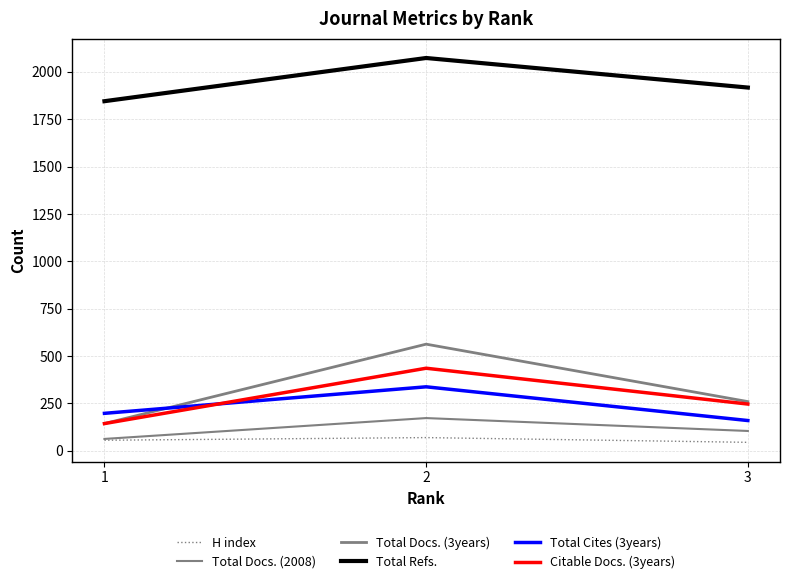

Reading left to right, transcribe all the data shown in this chart.

H index: 1=56	2=70	3=45
Total Docs. (2008): 1=63	2=173	3=105
Total Docs. (3years): 1=144	2=563	3=260
Total Refs.: 1=1845	2=2073	3=1917
Total Cites (3years): 1=198	2=338	3=160
Citable Docs. (3years): 1=144	2=436	3=247